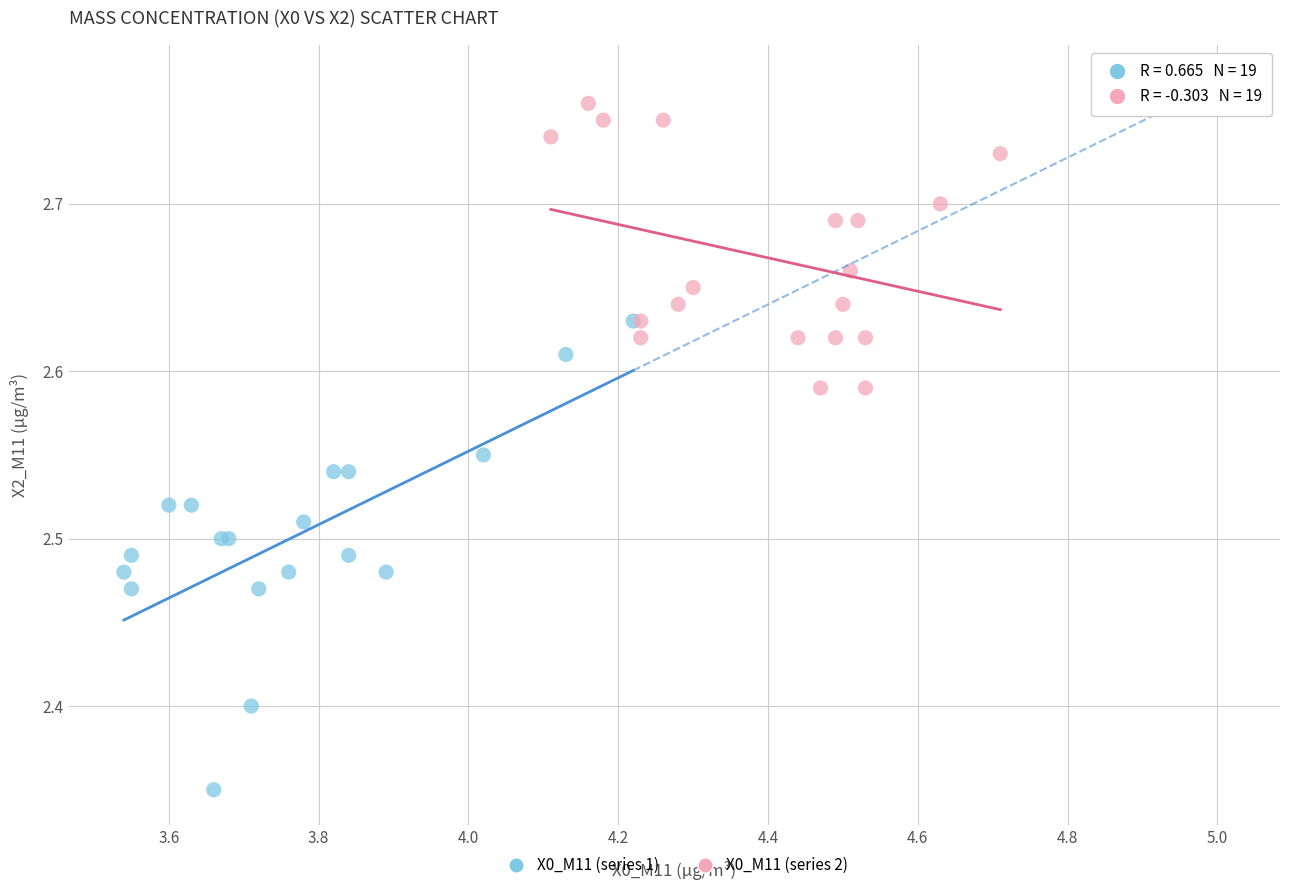

Which series reaches the maximum Y coordinate?

X0_M11 (series 2)